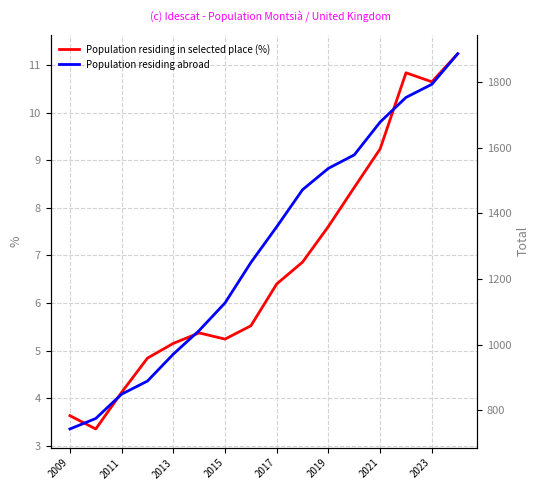

The value of Population residing in selected place (%) at 2021 is 9.2. True or false?

True